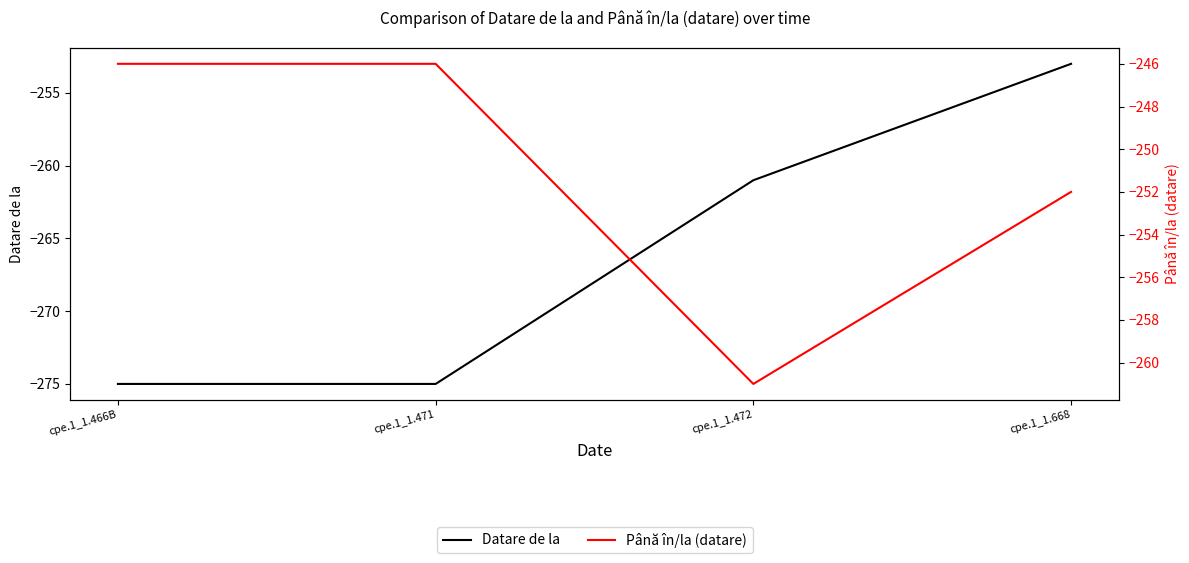

How many lines are shown in the chart?

2